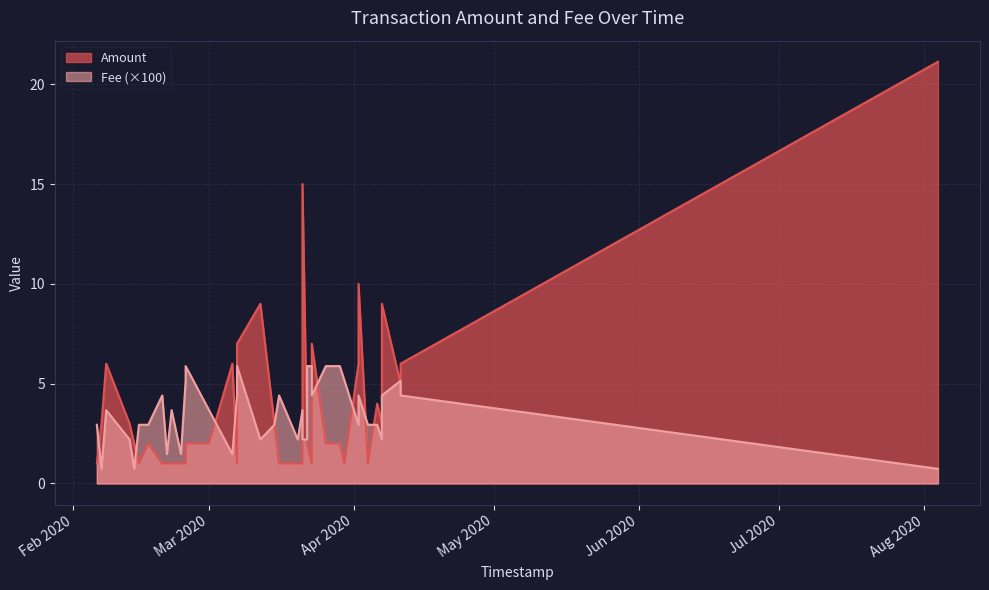

Rank the series by their maximum value, from highest to lowest.

Amount, Fee